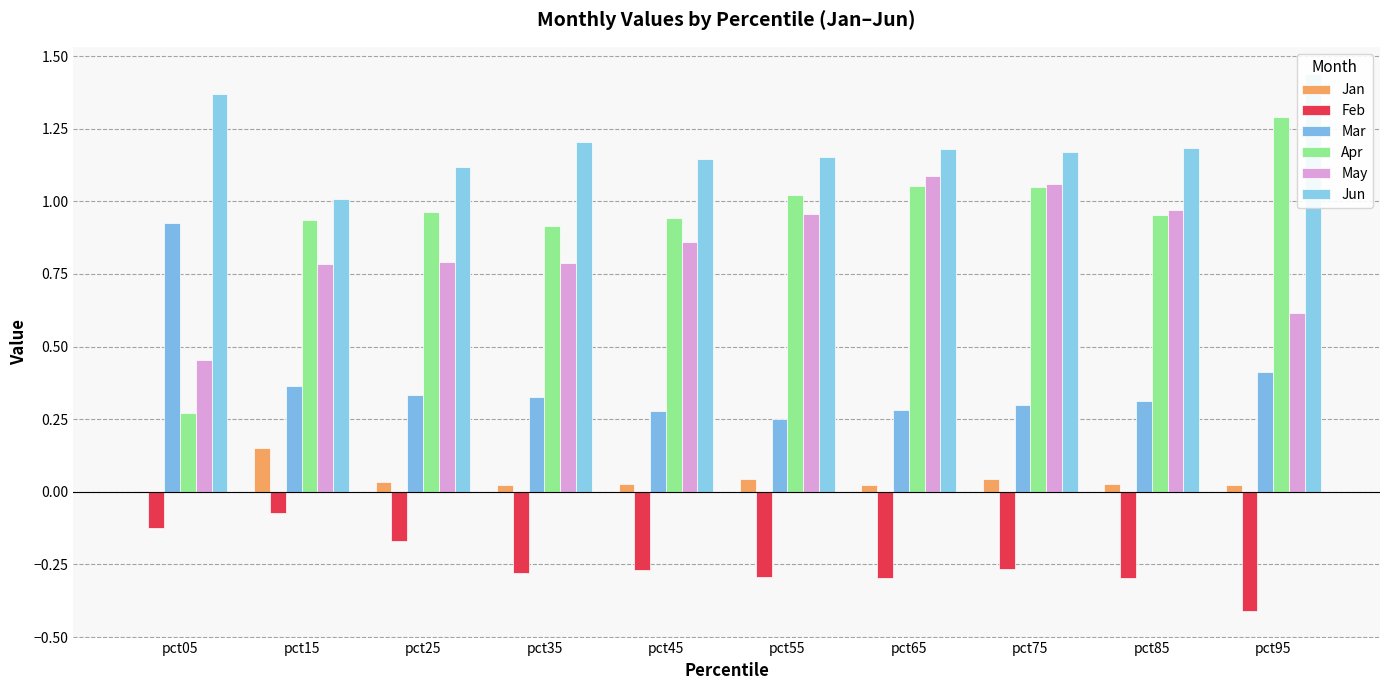

What value does the Feb series have at pct85?

-0.3